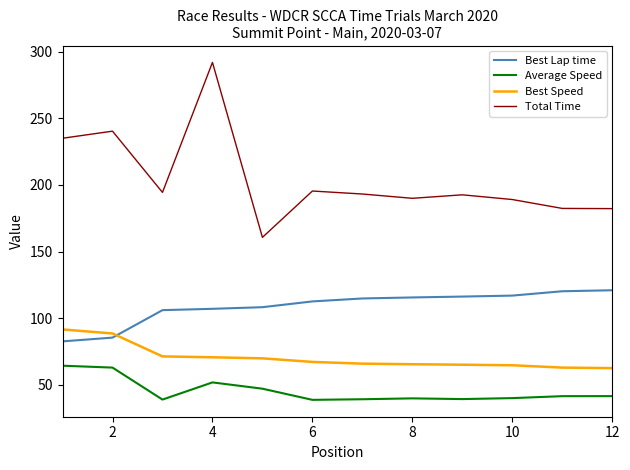

What is the maximum value for Best Lap time?

121.0